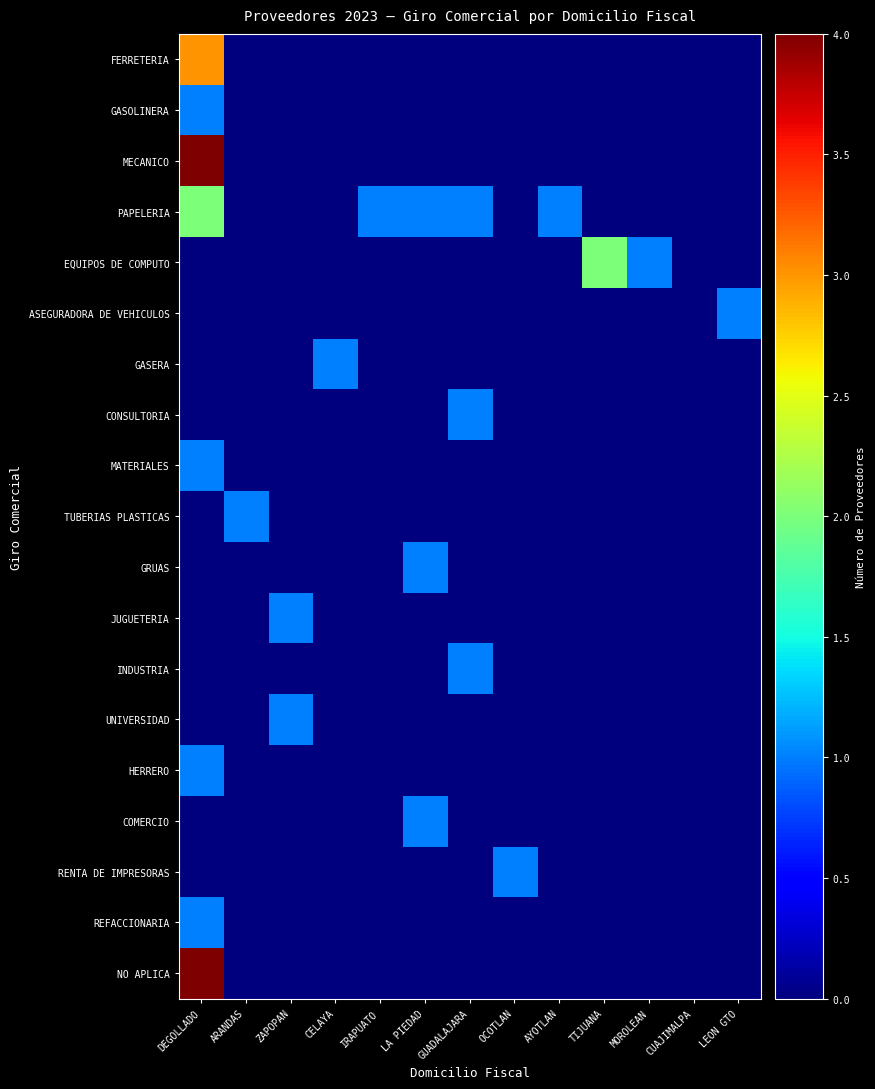

What is the spread (max minus min) of values at IRAPUATO?

1